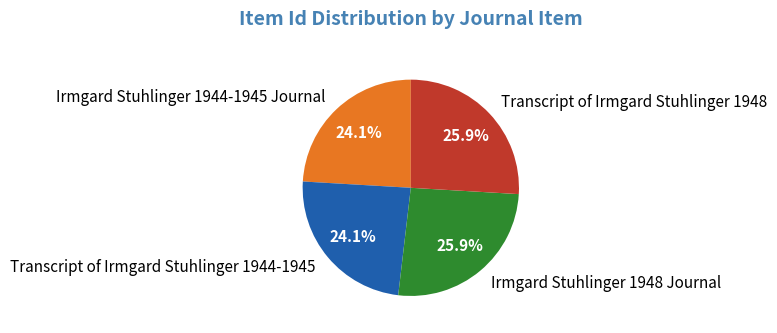

Is there any slice that represents more than half of the pie?

No